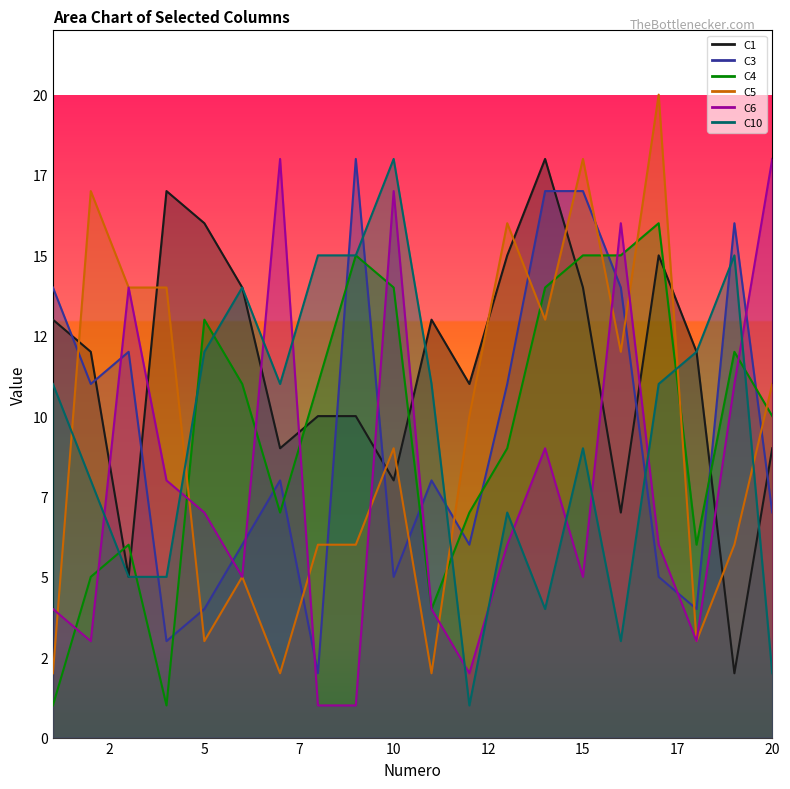

Where do C6 and C10 first cross each other?

2 and 3